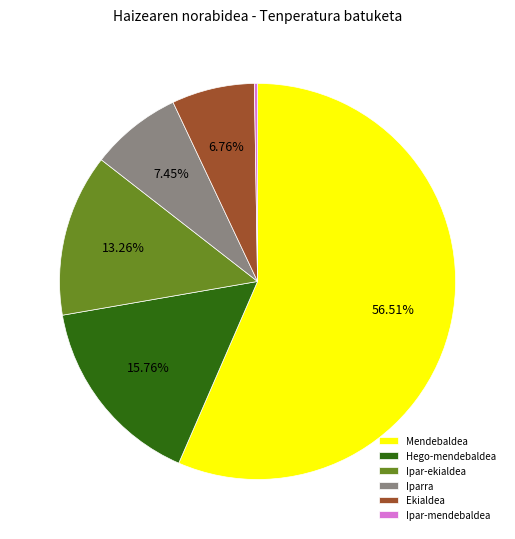

What is the majority slice?

Mendebaldea